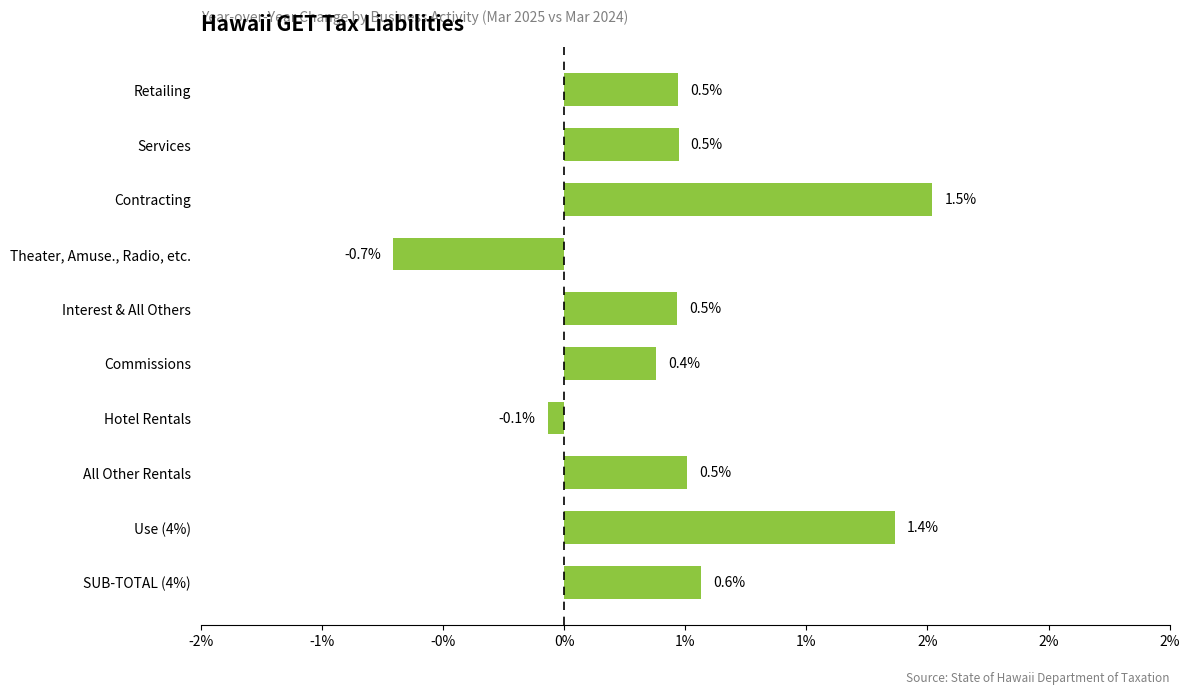

Are the bars horizontal?

Yes